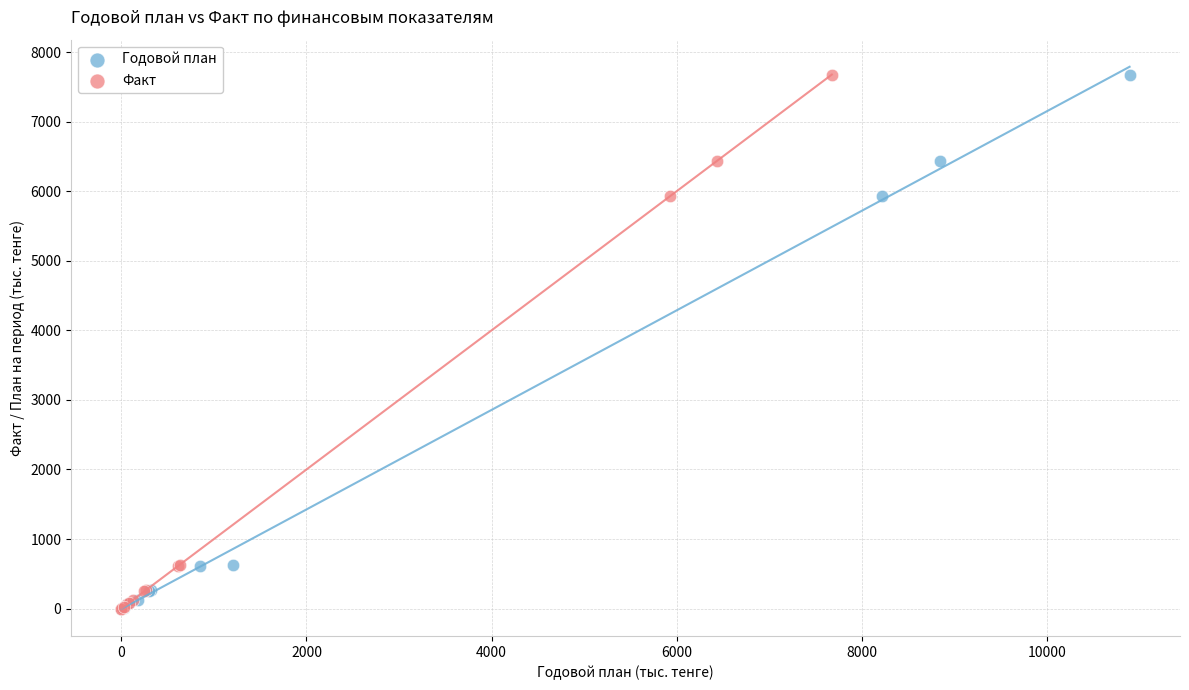

What are all the series names shown in the legend?

Годовой план, Факт